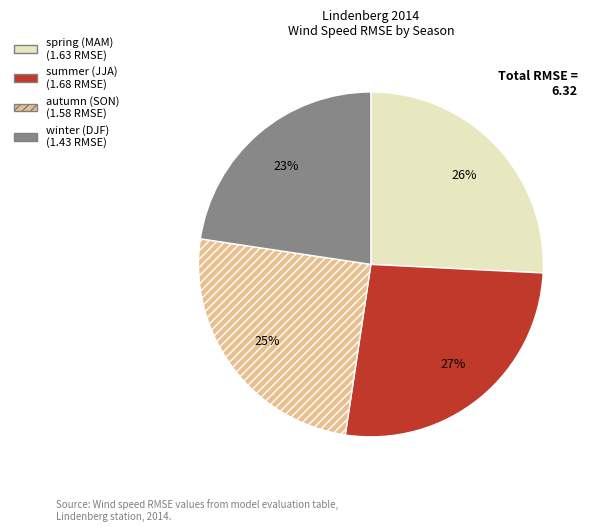

Is there a majority slice in this chart?

No